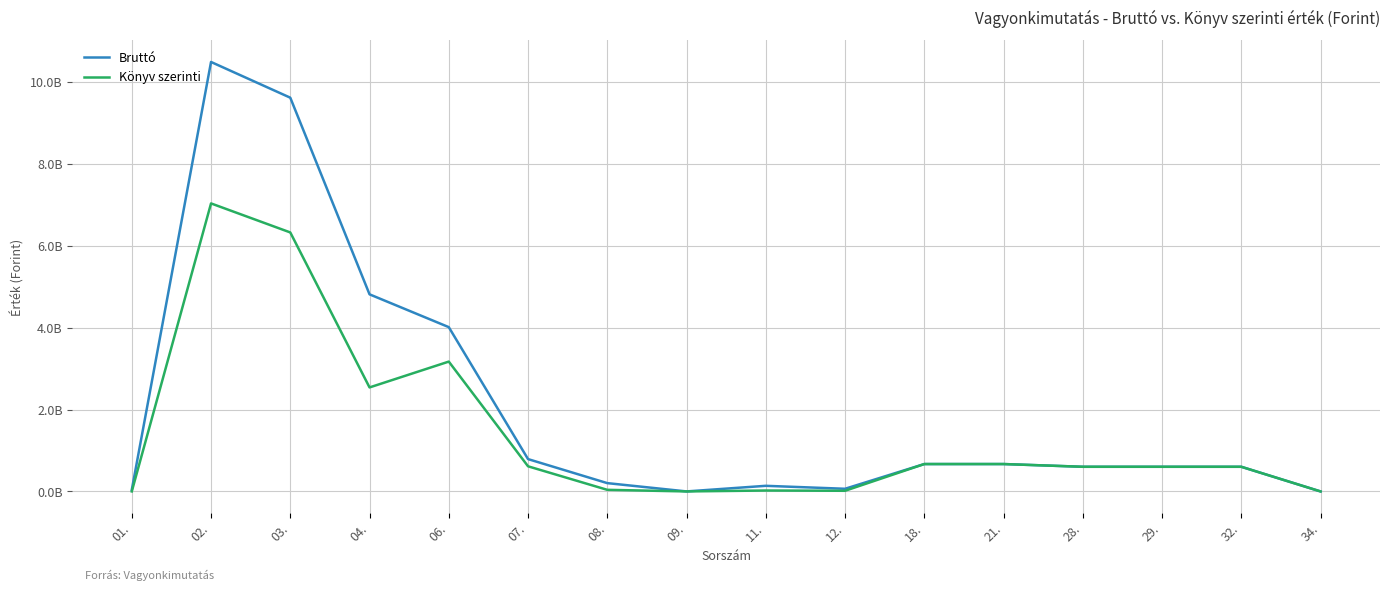

True or false: Könyv szerinti has more than 2 points higher than both neighbors.

True